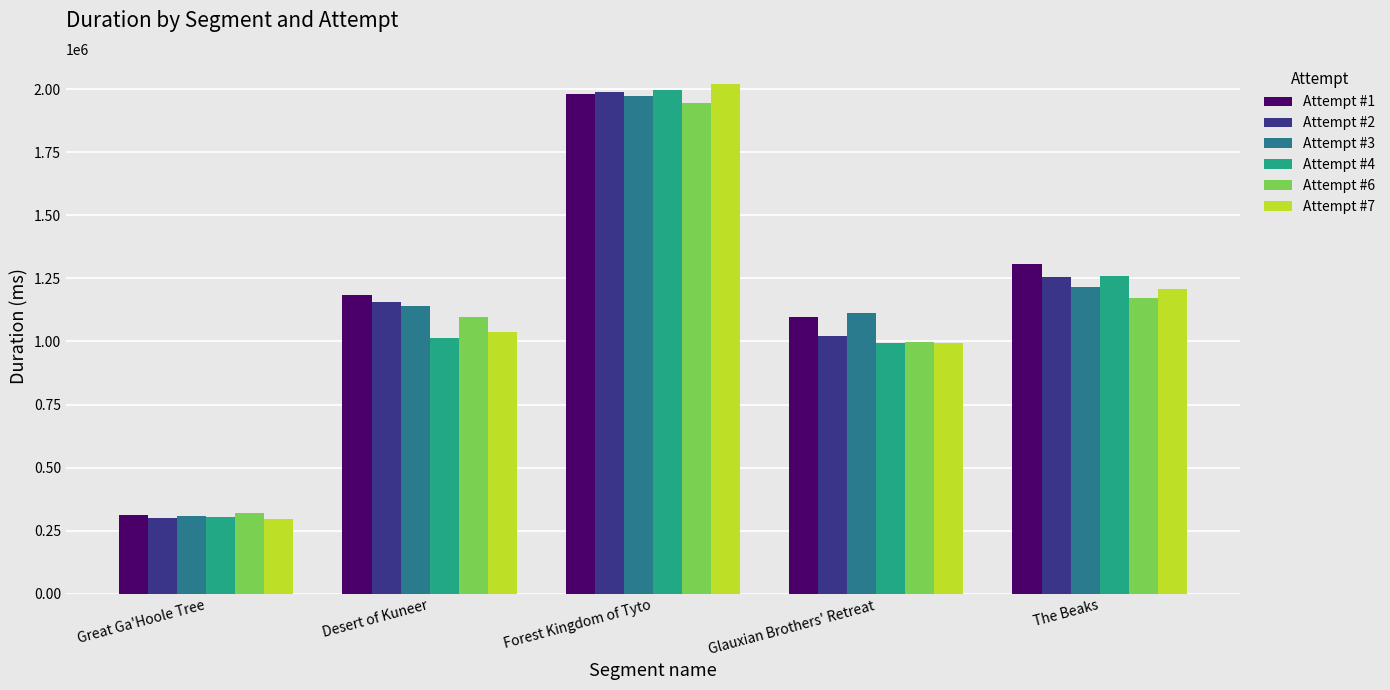

At which category is the sum across all series the highest?

Forest Kingdom of Tyto